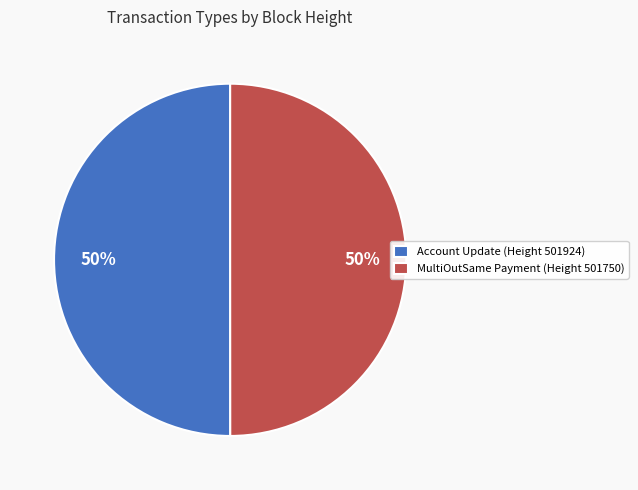

Is the sum of MultiOutSame Payment (Height 501750) and Account Update (Height 501924) greater than half?

Yes